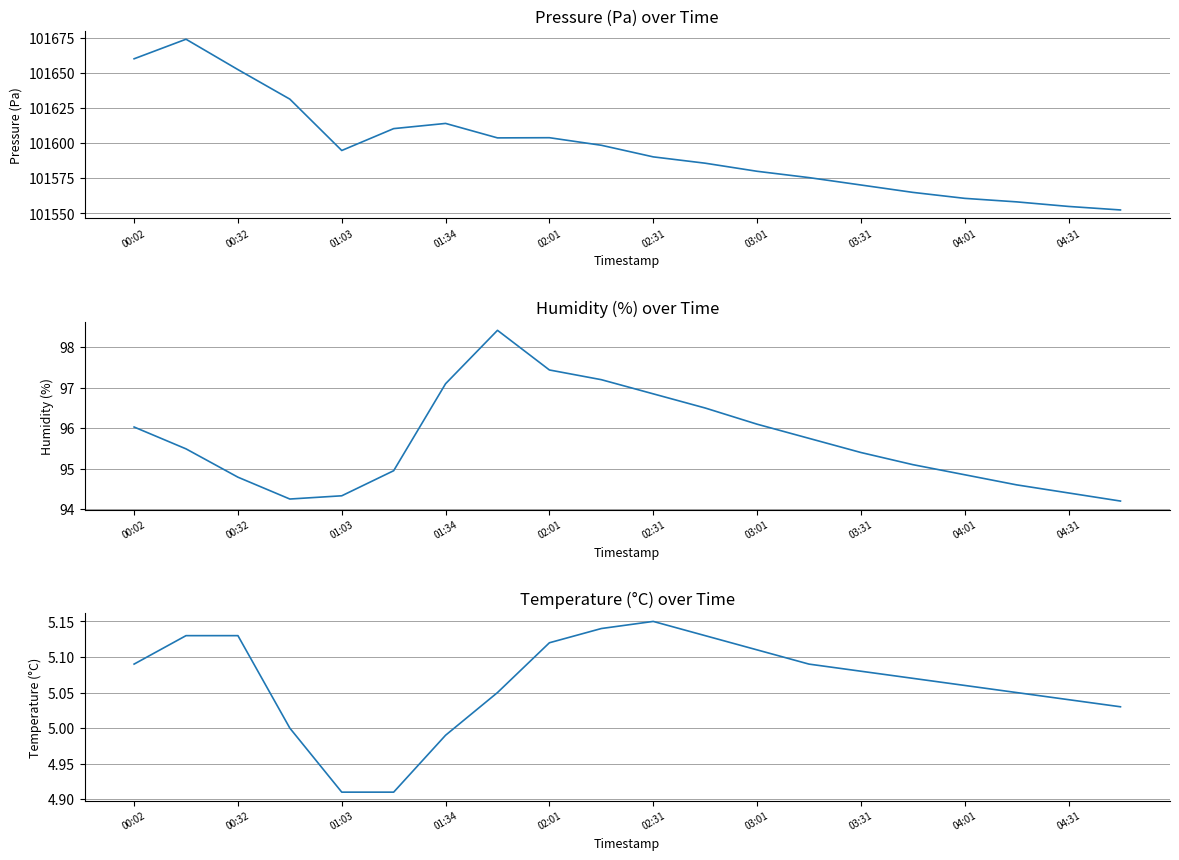

What position from the left is 15?

16